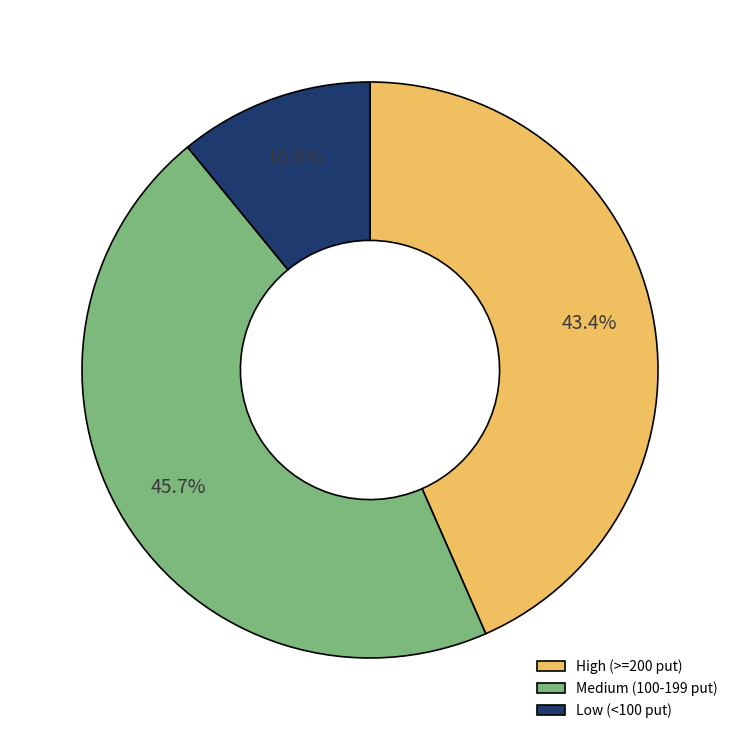

What is the ratio of the value at Low (<100 put) to the value at High (>=200 put)?

0.3